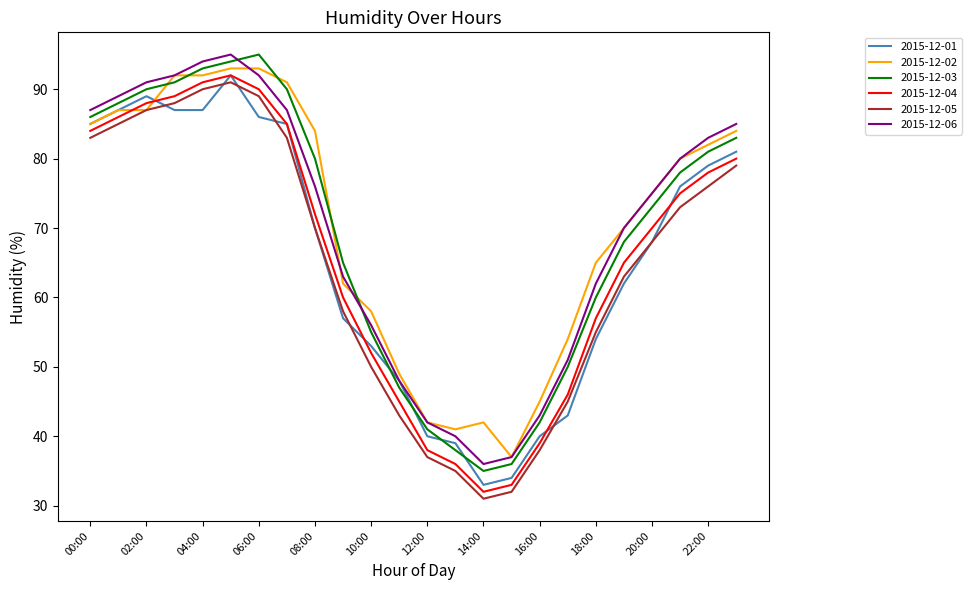

True or false: 2015-12-04 and 2015-12-03 intersect in this chart.

False